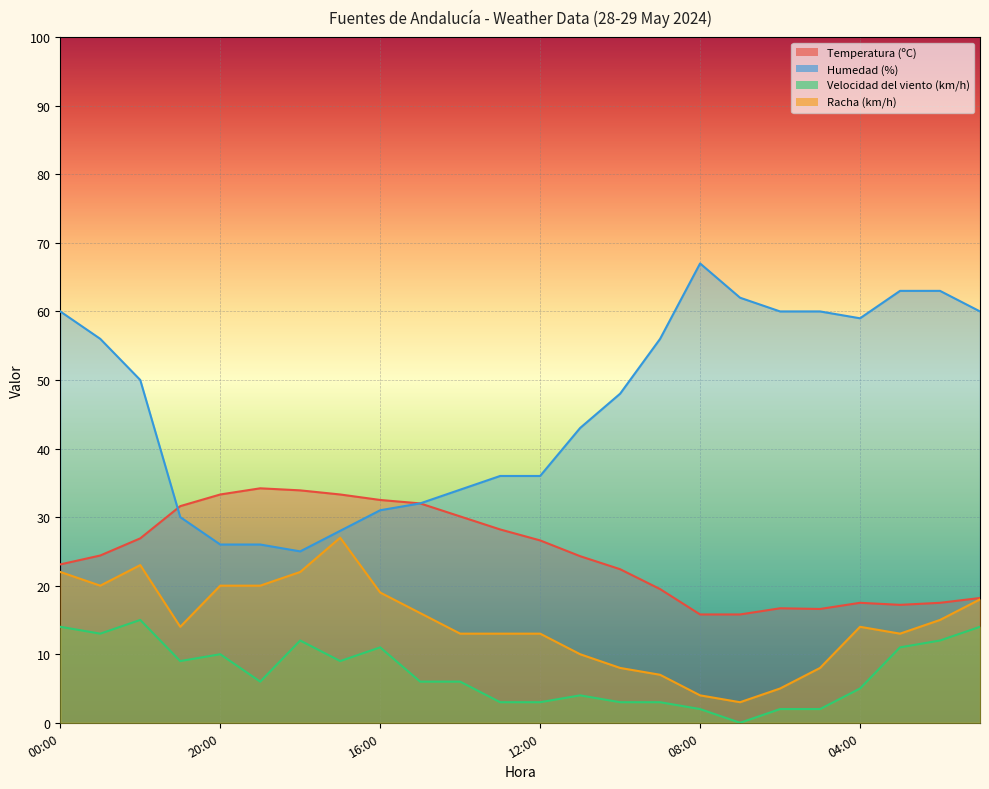

Where is Temperatura (ºC) nearest to the value 25?

23:00